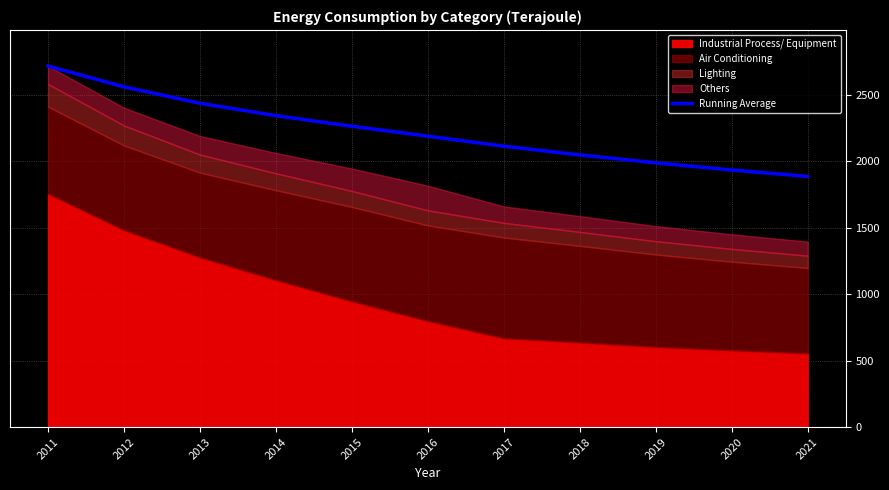

What is the minimum value shown in the chart?

1886.1